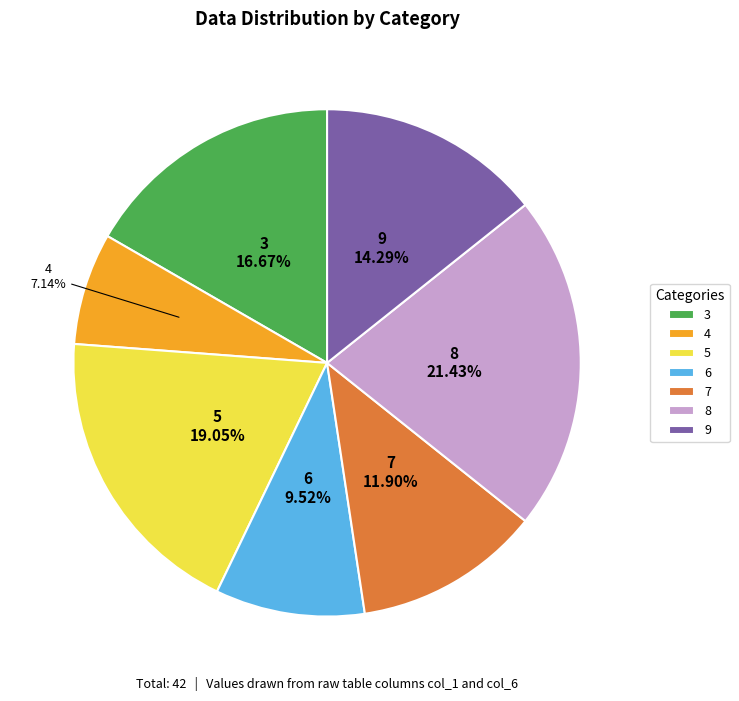

Approximately how many times larger is the value at 7 compared to 4?

1.7